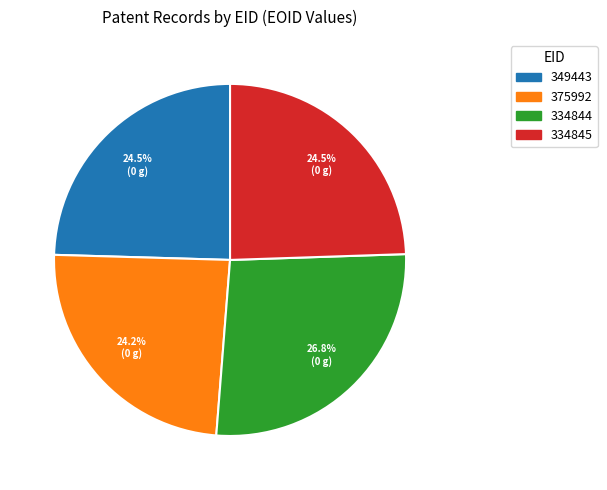

What portion of the pie excludes 334845?

75.5%